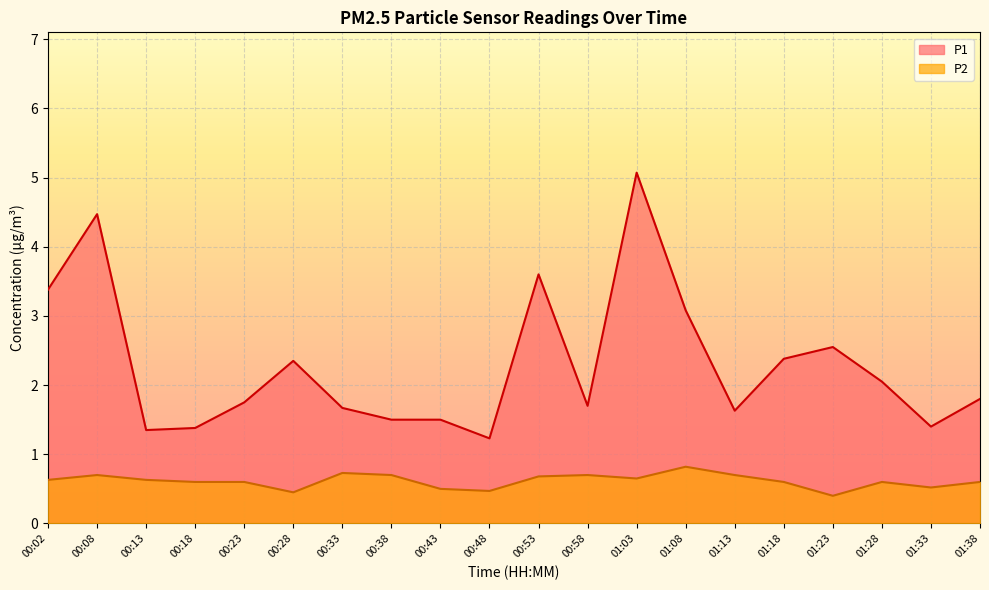

How many interior local valleys does the P1 series have?

5